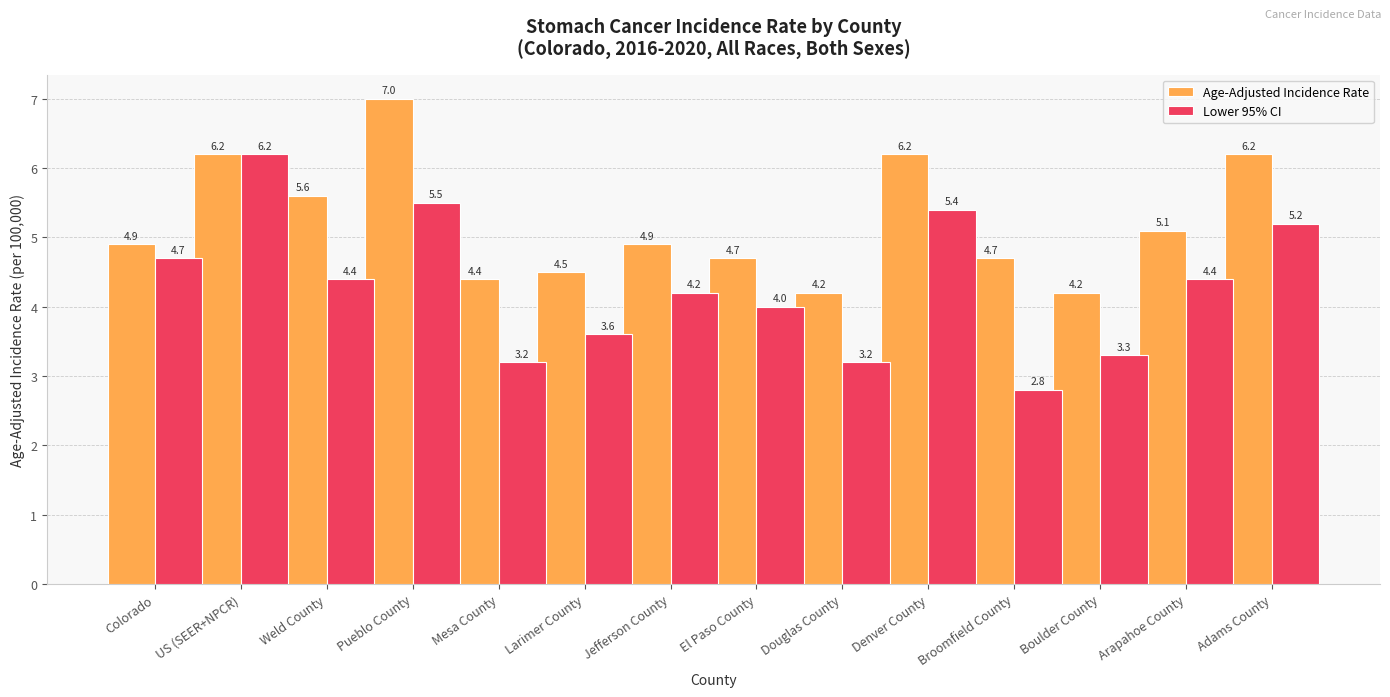

At which label does Lower 95% CI first exceed 4?

Colorado